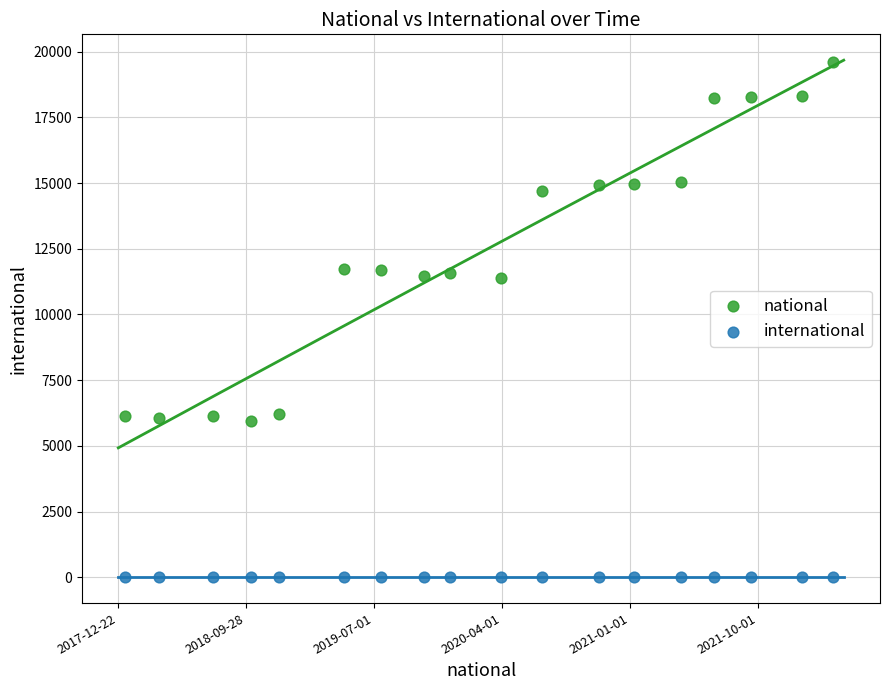

Across all data points, what is the range of Y values (max minus min)?

19588.3